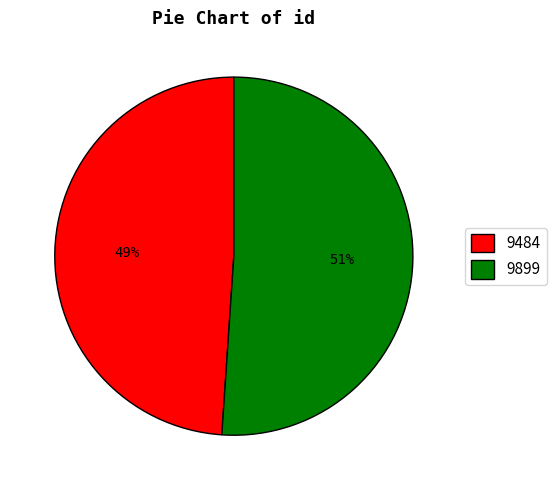

Which has a higher value, 9484 or 9899?

9899